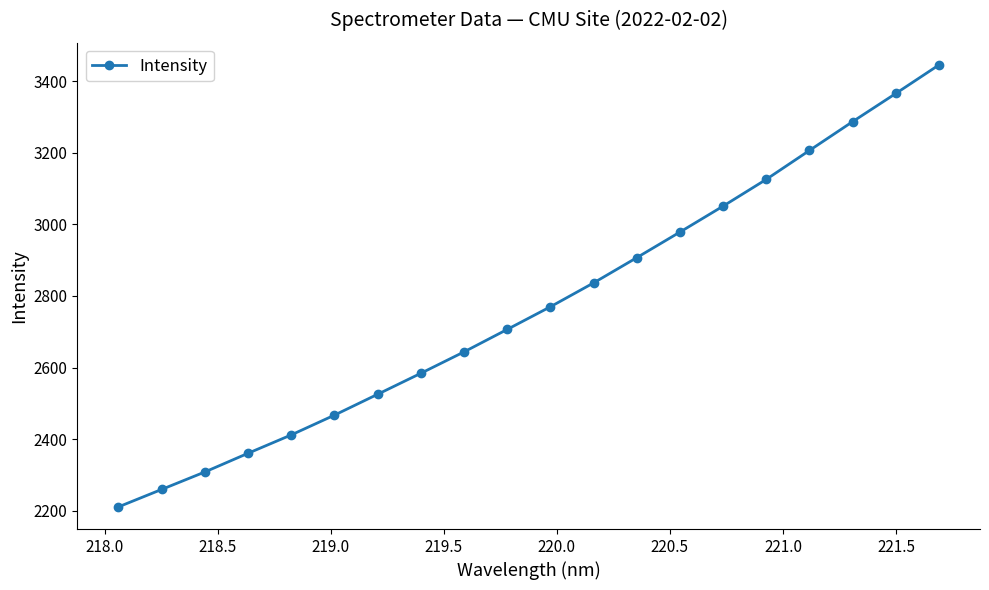

True or false: there are more than 0 points higher than both neighbors.

False